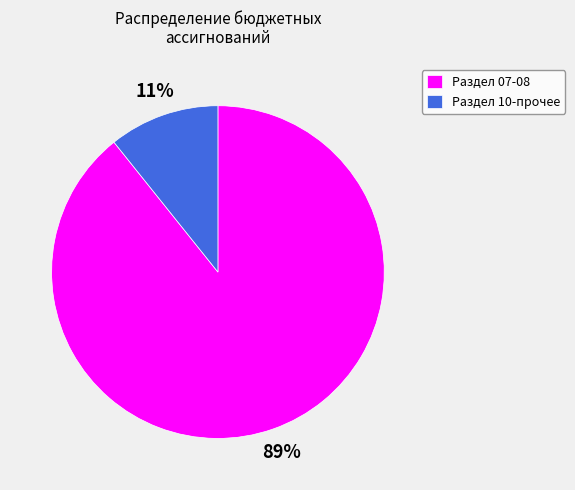

Is the sum of Раздел 07-08 and Раздел 10-прочее greater than half?

Yes